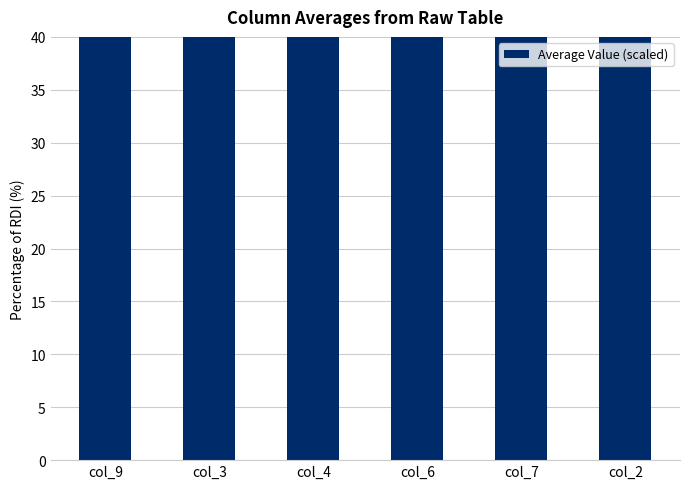

How many distinct data groups are displayed?

1